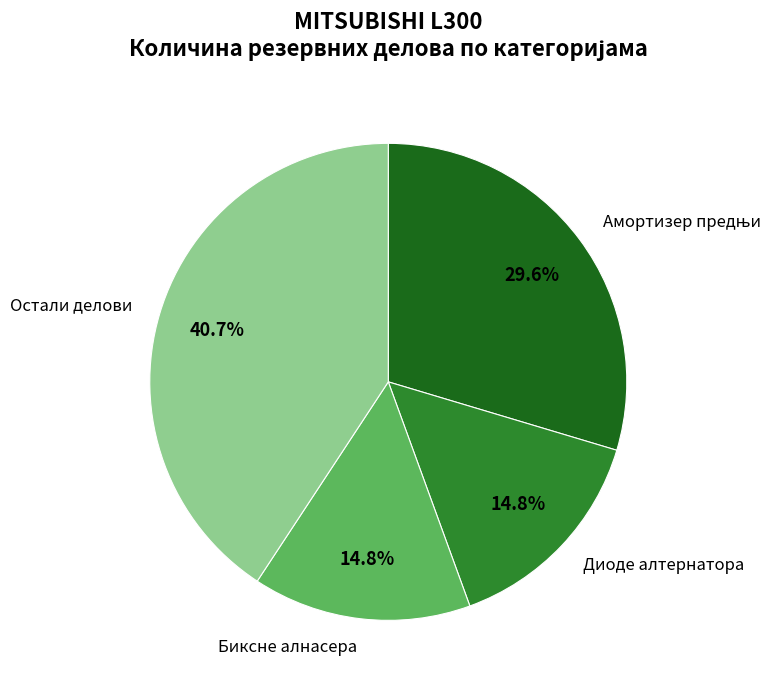

What is the largest slice in the pie chart?

Остали делови